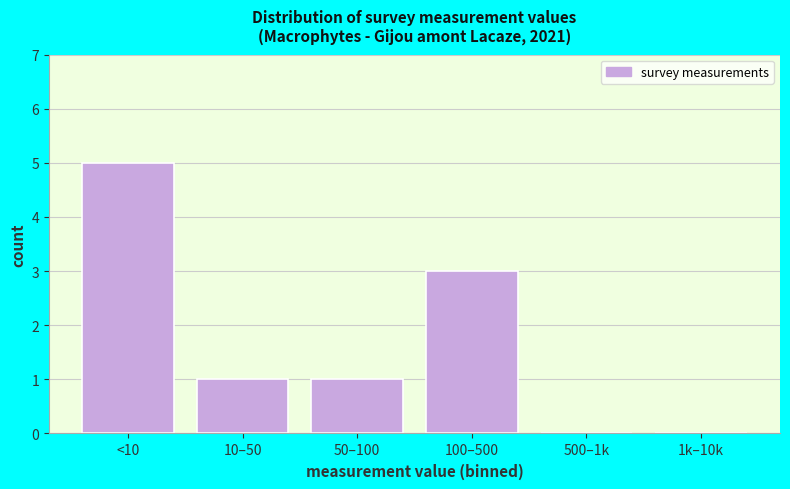

Reading right to left, list all the values displayed in this chart.

1k–10k=0	500–1k=0	100–500=3	50–100=1	10–50=1	<10=5